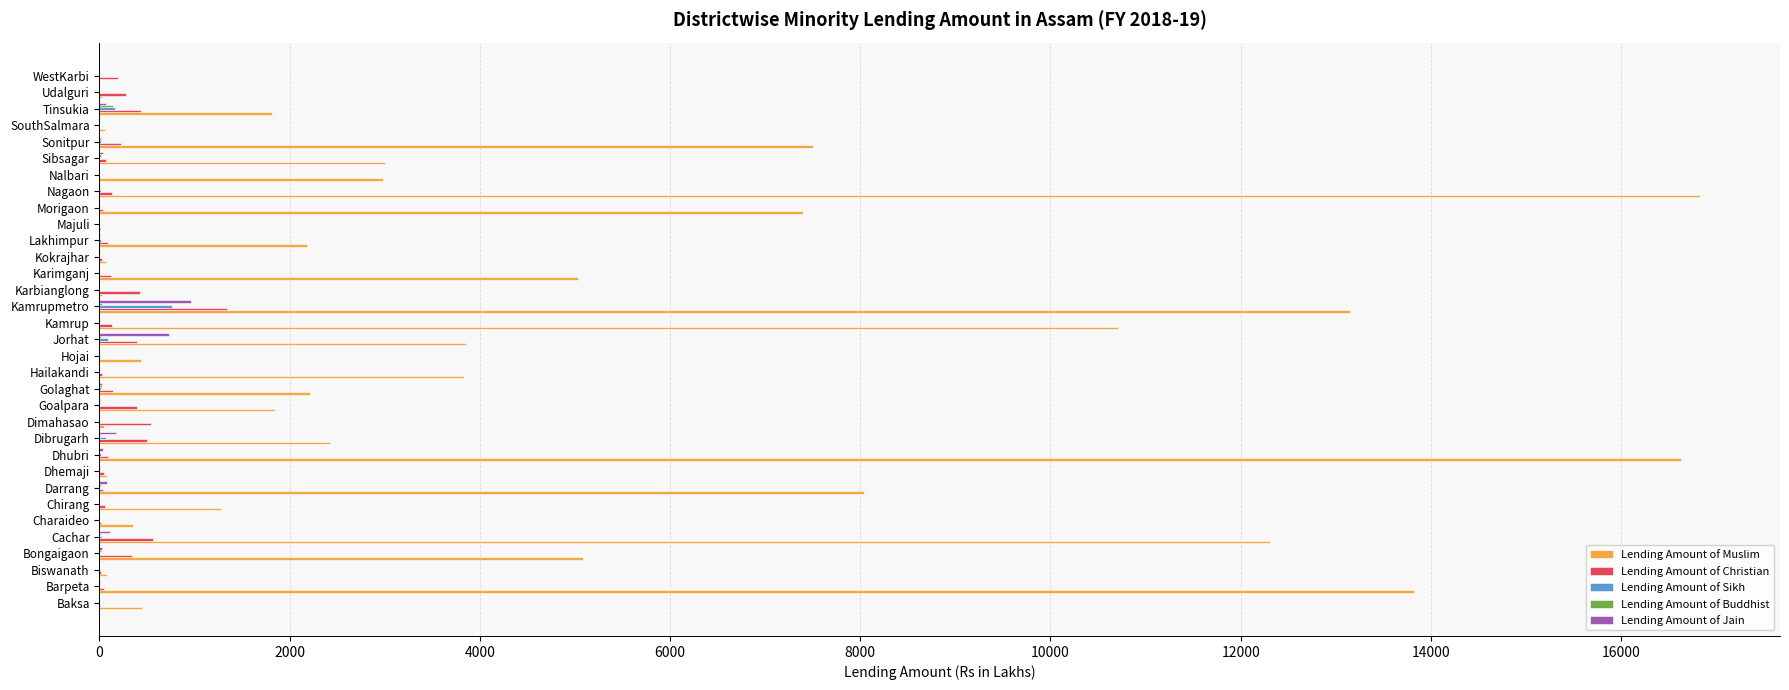

Which series changed the most between Cachar and Lakhimpur?

Lending Amount of Muslim